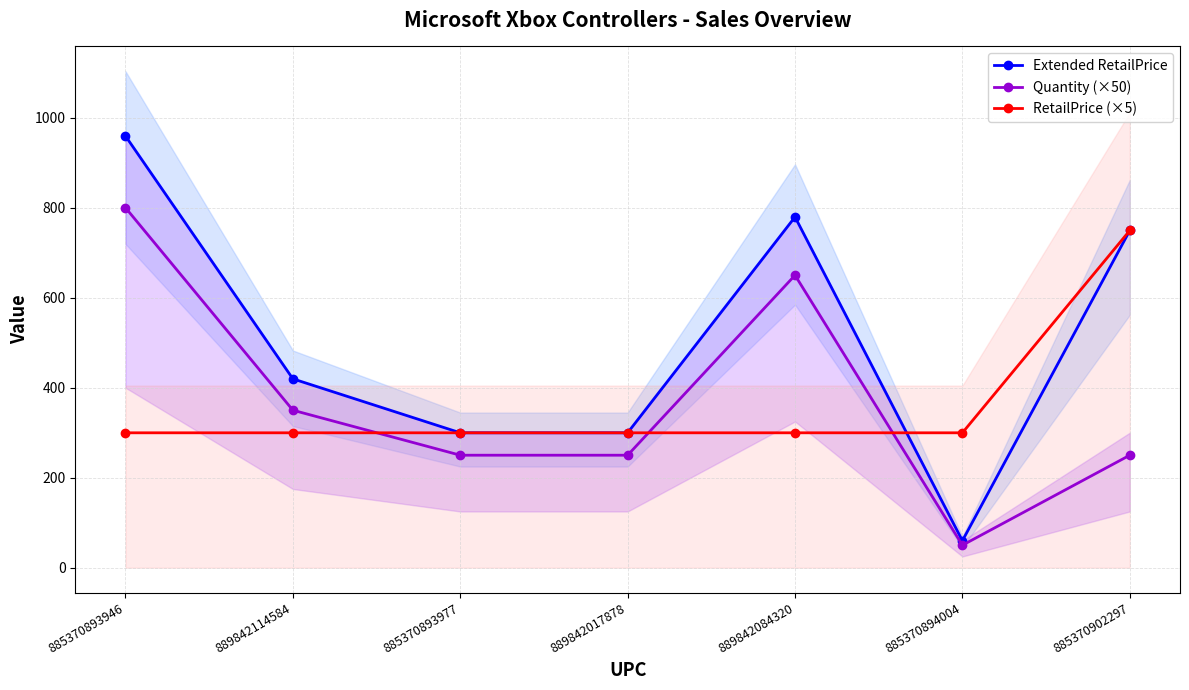

At 885370902297, list the series in order from largest to smallest.

Extended RetailPrice, RetailPrice (×5), Quantity (×50)